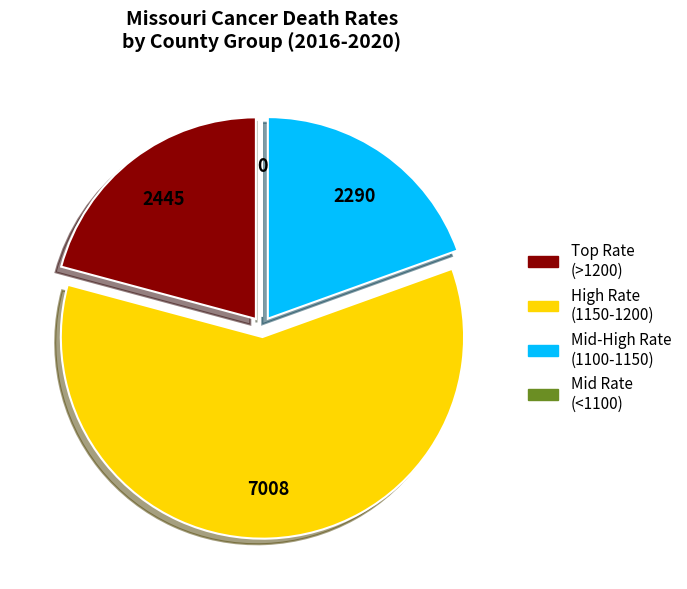

Is there a majority slice in this chart?

Yes